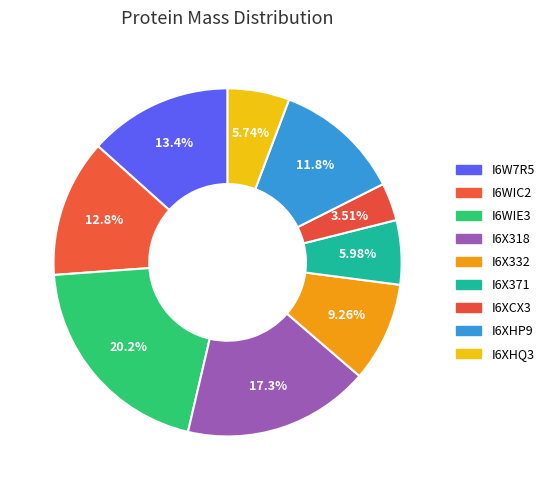

The I6X332 slice represents 1% of the pie. True or false?

False